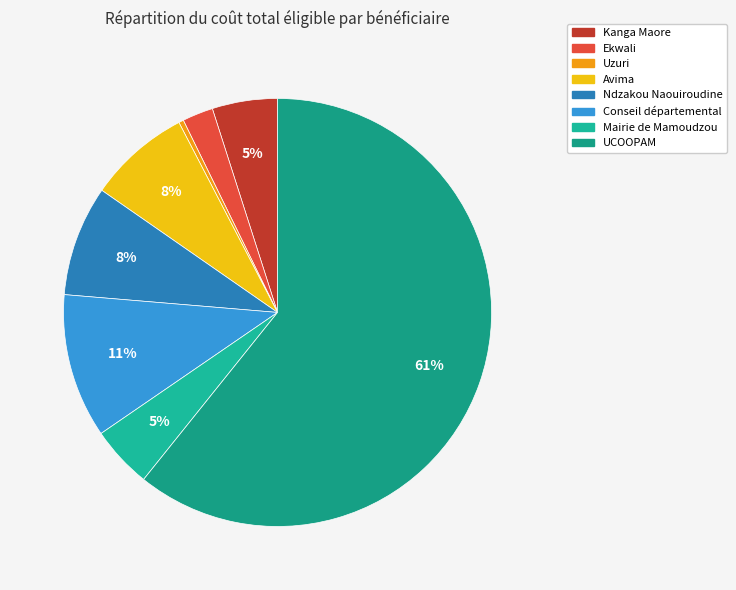

Which has a higher value, Avima or Conseil départemental?

Conseil départemental